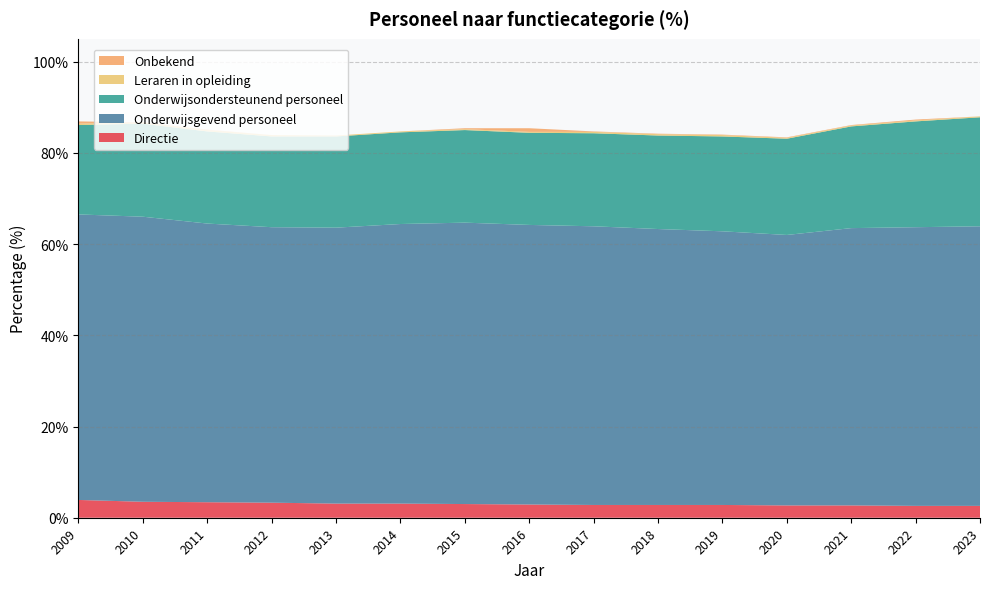

Reading right to left, list all the values displayed in this chart.

Directie: 2.6	2.6	2.7	2.7	2.8	2.8	2.8	2.9	3.0	3.1	3.1	3.3	3.4	3.5	3.9
Onderwijsgevend personeel: 61.3	61.1	60.8	59.3	60.0	60.5	61.1	61.3	61.7	61.3	60.5	60.4	61.1	62.5	62.6
Onderwijsondersteunend personeel: 23.9	23.2	22.3	21.1	20.8	20.5	20.4	20.2	20.3	20.1	20.0	19.9	20.2	20.4	19.6
Leraren in opleiding: 0.2	0.2	0.2	0.2	0.3	0.3	0.3	0.2	0.2	0.2	0.2	0.3	0.3	0.3	0.3
Onbekend: 0.0	0.2	0.1	0.1	0.1	0.1	0.1	0.8	0.2	0.0	0.0	0.0	0.1	0.0	0.5